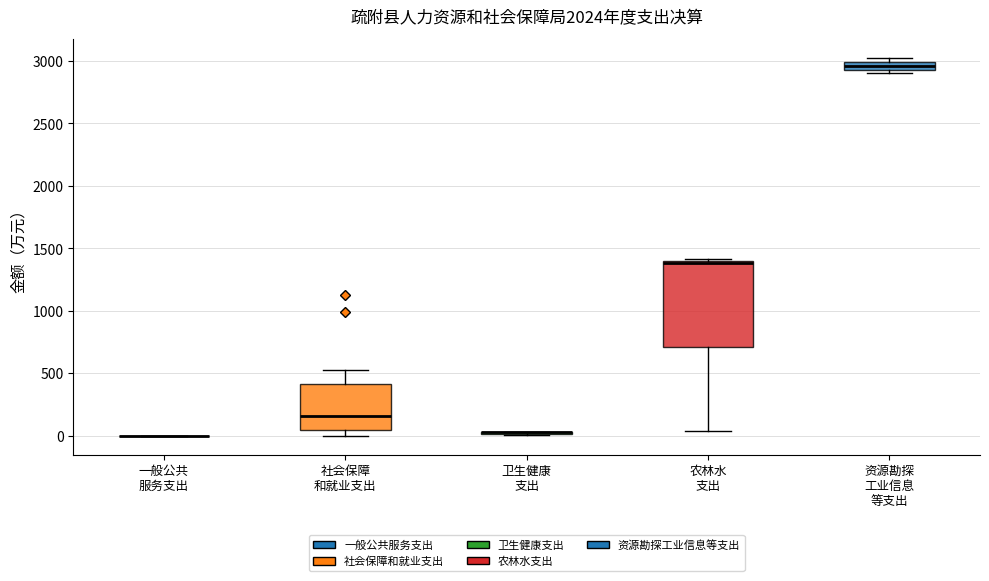

Where is the upper edge of the box for 农林水 支出 on the y-axis? The values are not printed on the chart, so give them approximately, as read against the axis.

1400